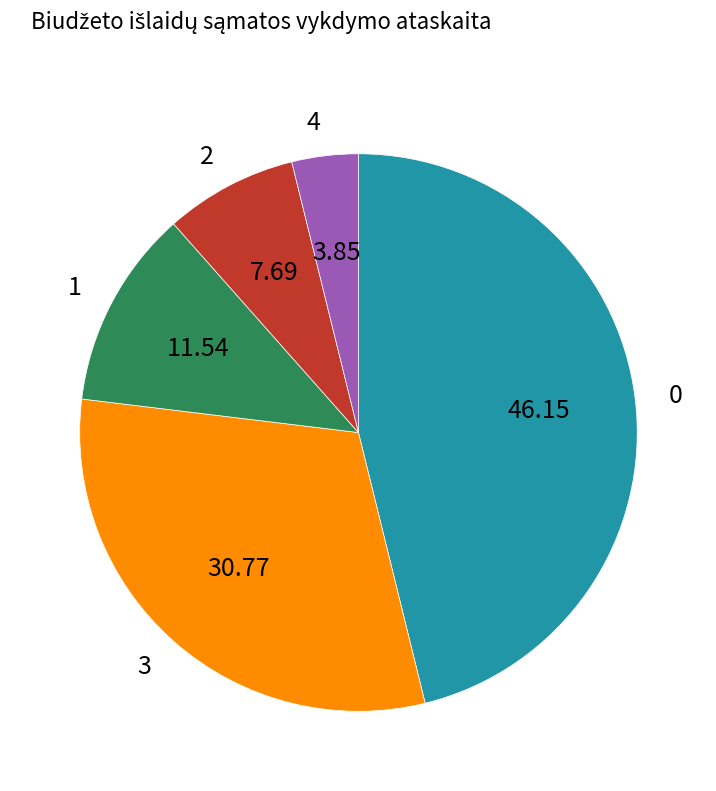

Rank the categories by value from highest to lowest.

0, 3, 1, 2, 4